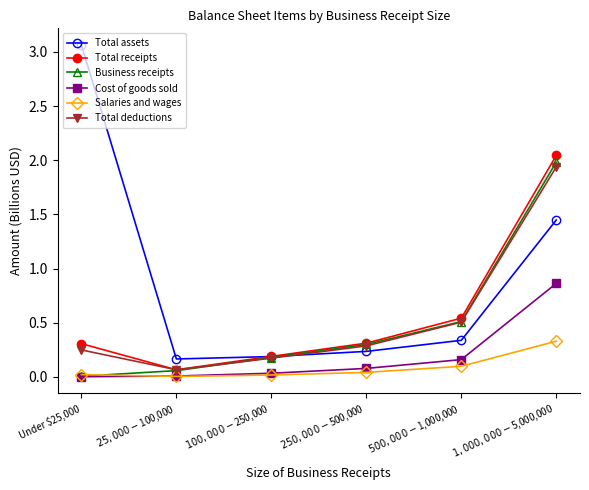

Which series has the largest total across all categories?

Total assets